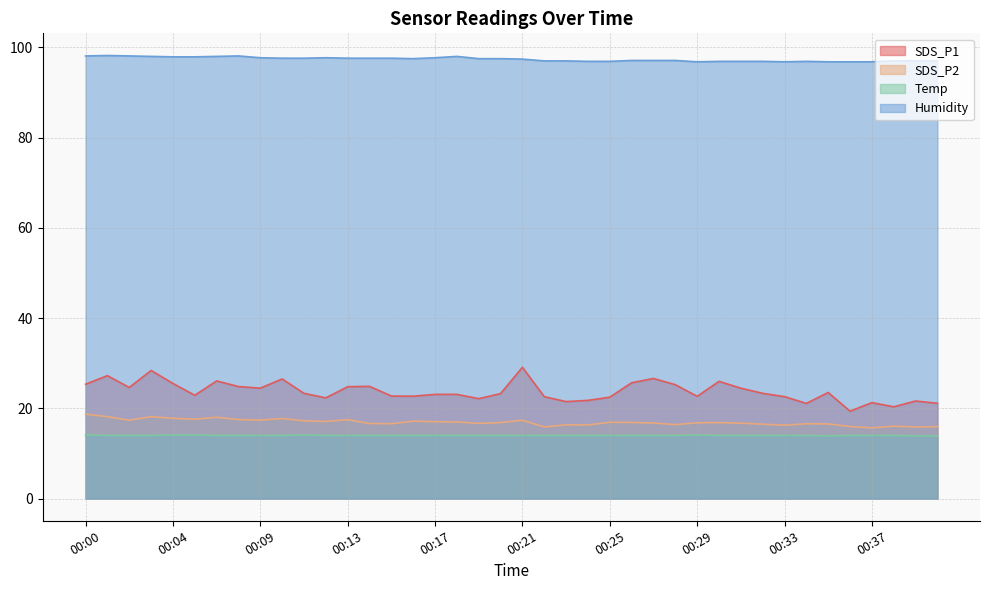

Reading left to right, list all the values displayed in this chart.

SDS_P1: 00:00=25.4	00:01=27.2	00:02=24.6	00:03=28.4	00:04=25.5	00:05=22.9	00:06=26.1	00:08=24.8	00:09=24.5	00:10=26.5	00:11=23.3	00:12=22.3	00:13=24.8	00:14=24.9	00:15=22.7	00:16=22.7	00:17=23.1	00:18=23.1	00:19=22.1	00:20=23.3	00:21=29.1	00:22=22.6	00:23=21.5	00:24=21.8	00:25=22.5	00:26=25.7	00:27=26.6	00:28=25.2	00:29=22.7	00:30=26.0	00:31=24.5	00:32=23.3	00:33=22.6	00:34=21.1	00:35=23.5	00:36=19.4	00:37=21.3	00:38=20.4	00:39=21.6	00:40=21.1
SDS_P2: 00:00=18.7	00:01=18.1	00:02=17.4	00:03=18.1	00:04=17.8	00:05=17.6	00:06=18.0	00:08=17.5	00:09=17.4	00:10=17.8	00:11=17.2	00:12=17.1	00:13=17.5	00:14=16.6	00:15=16.6	00:16=17.2	00:17=17.1	00:18=17.0	00:19=16.7	00:20=16.9	00:21=17.4	00:22=15.9	00:23=16.4	00:24=16.3	00:25=16.9	00:26=16.9	00:27=16.8	00:28=16.4	00:29=16.8	00:30=16.9	00:31=16.7	00:32=16.5	00:33=16.3	00:34=16.6	00:35=16.6	00:36=16.0	00:37=15.7	00:38=16.1	00:39=15.9	00:40=15.9
Temp: 00:00=14.1	00:01=14.0	00:02=14.0	00:03=14.0	00:04=14.1	00:05=14.1	00:06=14.0	00:08=14.0	00:09=14.0	00:10=14.0	00:11=14.1	00:12=14.0	00:13=14.0	00:14=14.0	00:15=14.0	00:16=14.0	00:17=14.0	00:18=14.0	00:19=14.0	00:20=14.0	00:21=14.0	00:22=14.0	00:23=14.0	00:24=14.0	00:25=14.0	00:26=14.0	00:27=14.0	00:28=14.0	00:29=14.1	00:30=14.0	00:31=14.0	00:32=14.0	00:33=14.0	00:34=14.0	00:35=13.9	00:36=14.0	00:37=14.0	00:38=14.0	00:39=13.9	00:40=13.9
Humidity: 00:00=98.1	00:01=98.2	00:02=98.1	00:03=98.0	00:04=97.9	00:05=97.9	00:06=98.0	00:08=98.1	00:09=97.7	00:10=97.6	00:11=97.6	00:12=97.7	00:13=97.6	00:14=97.6	00:15=97.6	00:16=97.5	00:17=97.7	00:18=98.0	00:19=97.5	00:20=97.5	00:21=97.4	00:22=97.0	00:23=97.0	00:24=96.9	00:25=96.9	00:26=97.1	00:27=97.1	00:28=97.1	00:29=96.8	00:30=96.9	00:31=96.9	00:32=96.9	00:33=96.8	00:34=96.9	00:35=96.8	00:36=96.8	00:37=96.8	00:38=97.0	00:39=97.0	00:40=97.0